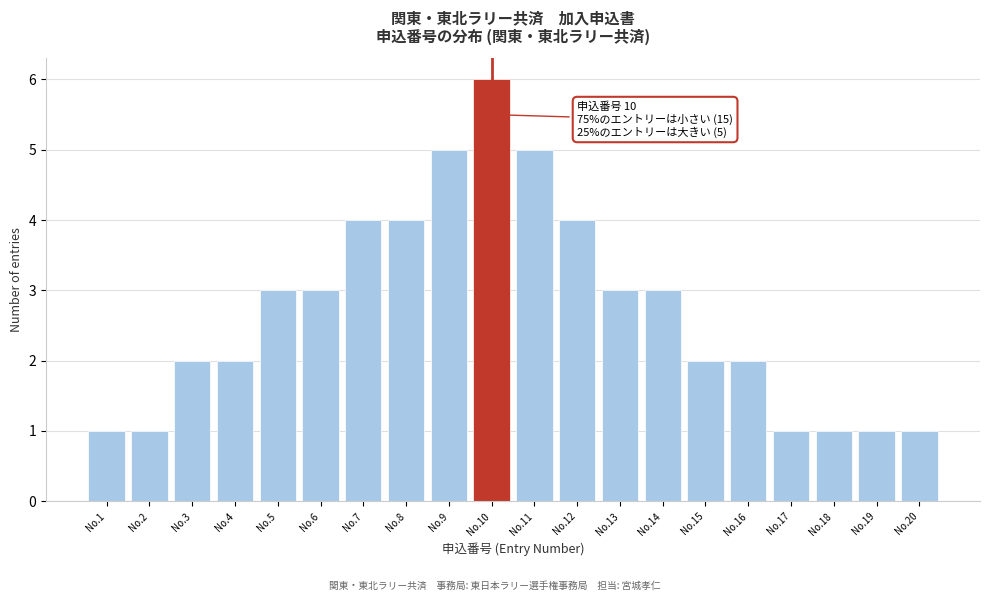

Reading left to right, extract all data points from this chart.

1	1	2	2	3	3	4	4	5	6	5	4	3	3	2	2	1	1	1	1